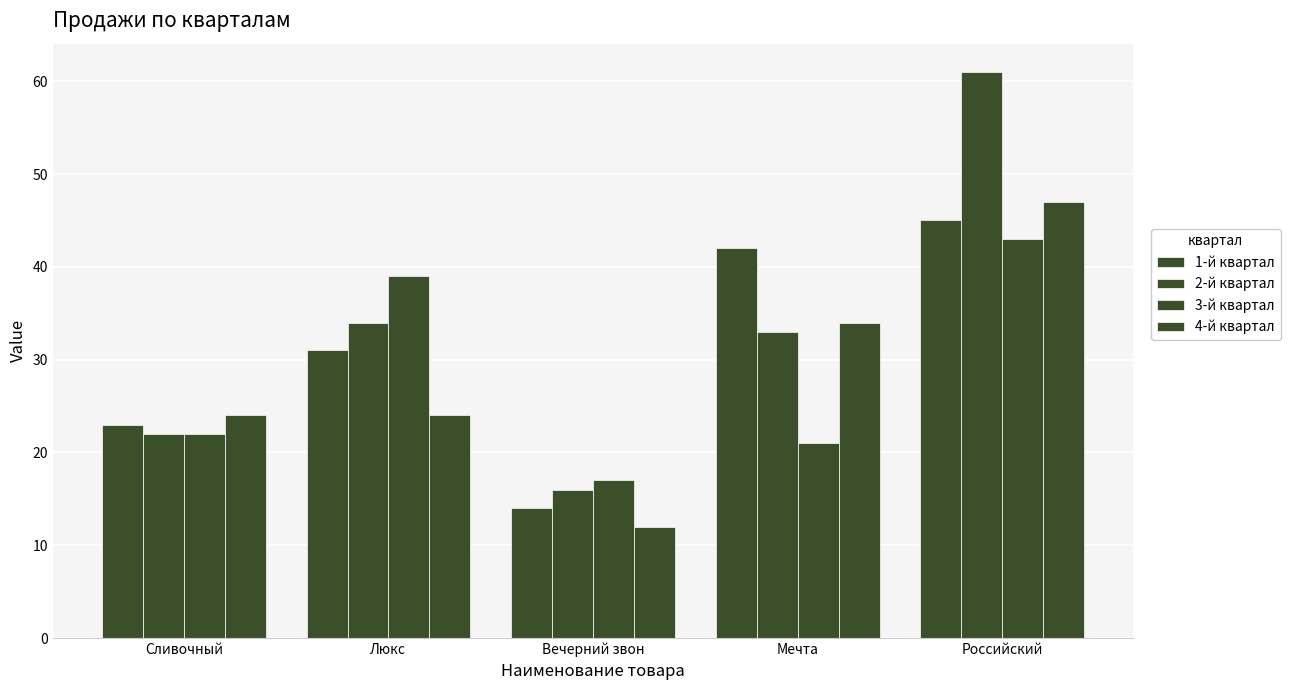

How many data points does each series have?

5